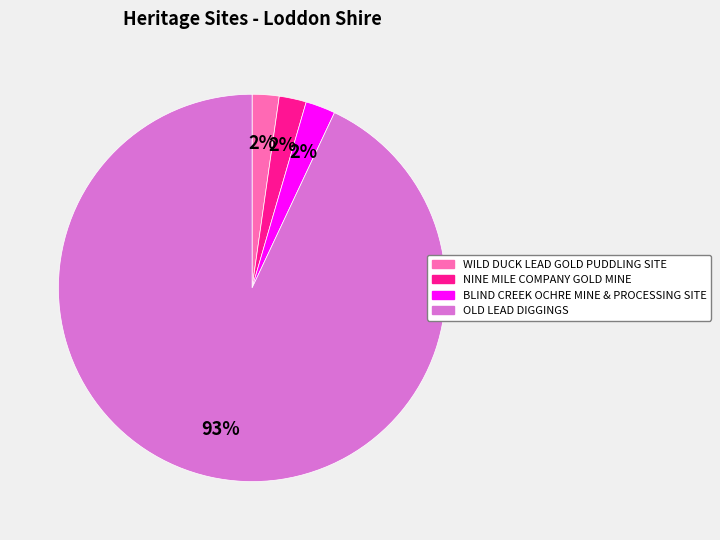

What is the ratio of the value at WILD DUCK LEAD GOLD PUDDLING SITE to the value at NINE MILE COMPANY GOLD MINE?

1.0